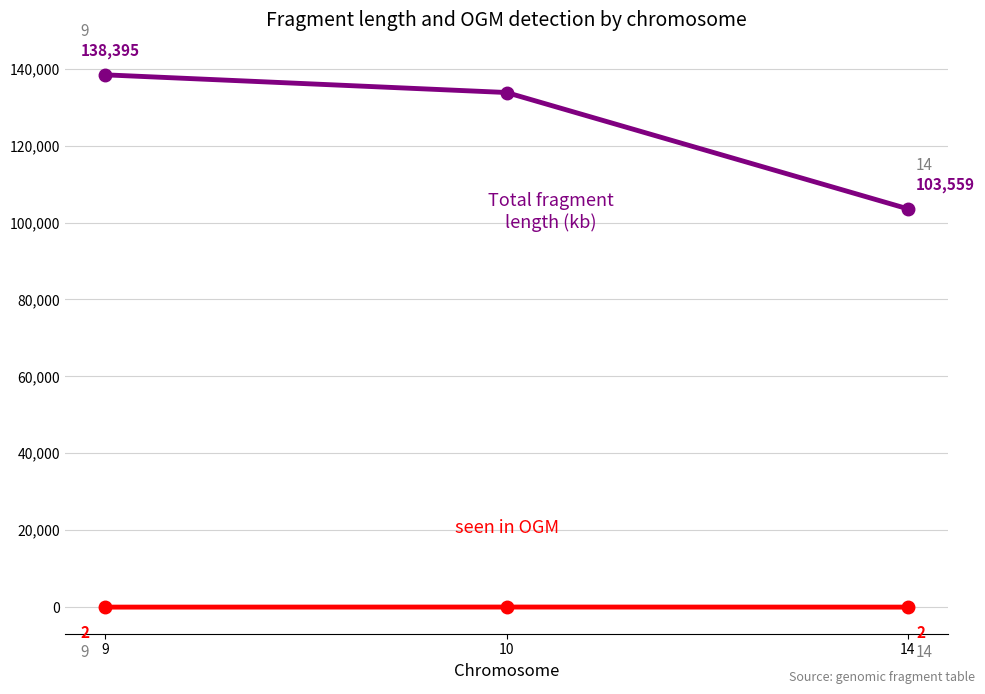

How many distinct data groups are displayed?

2